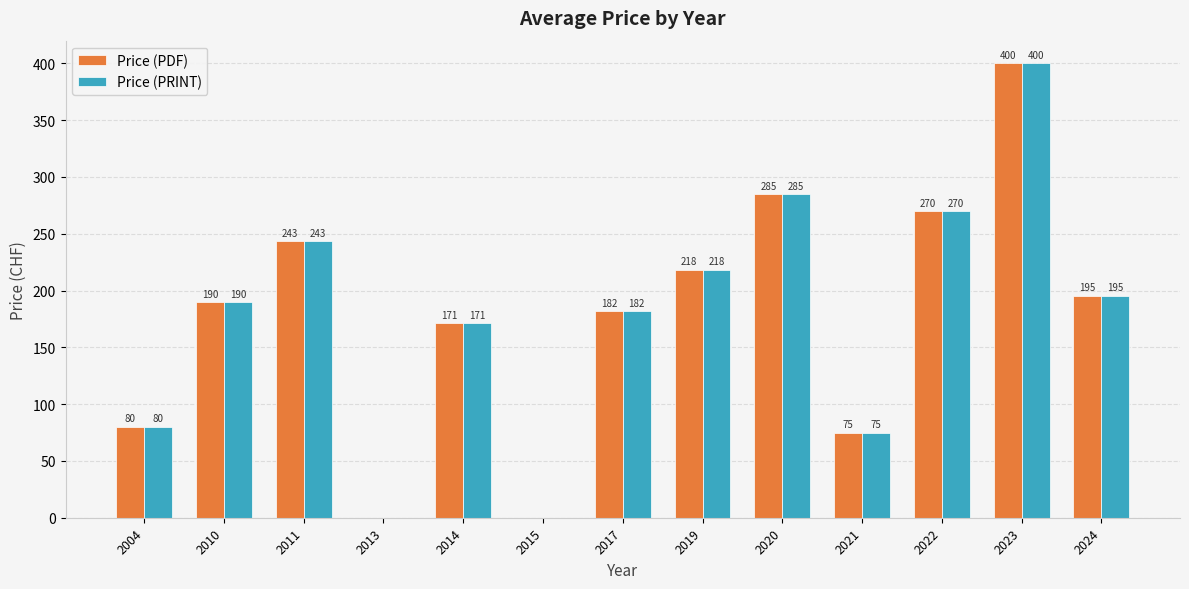

What are all the series names shown in the legend?

Price (PDF), Price (PRINT)